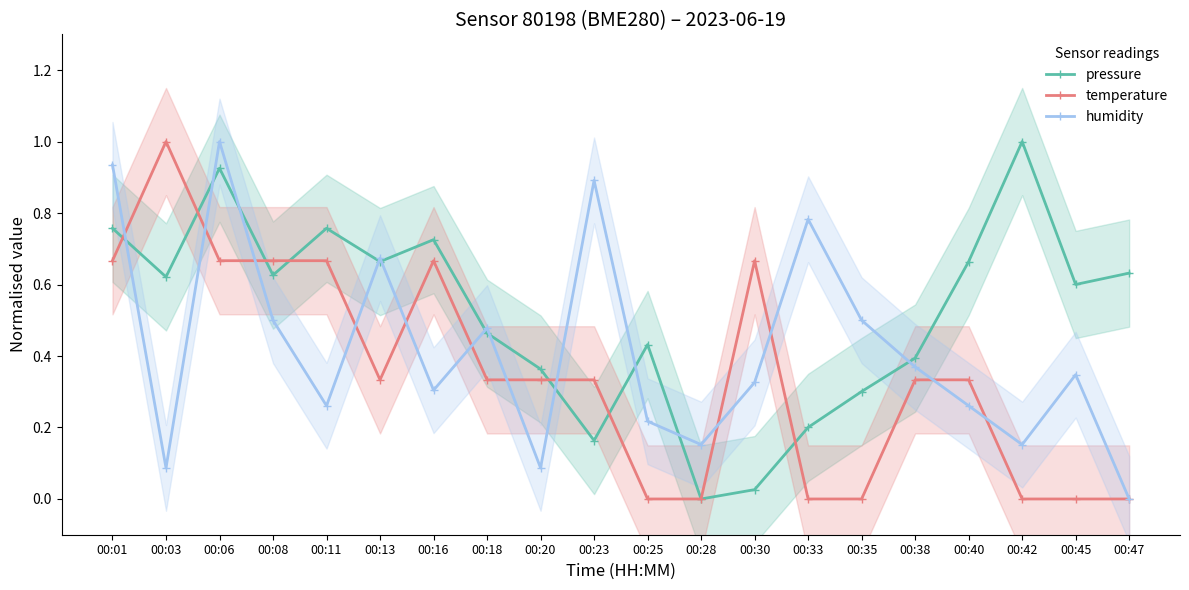

What is the value of the temperature point at the 2nd from the left?

1.0